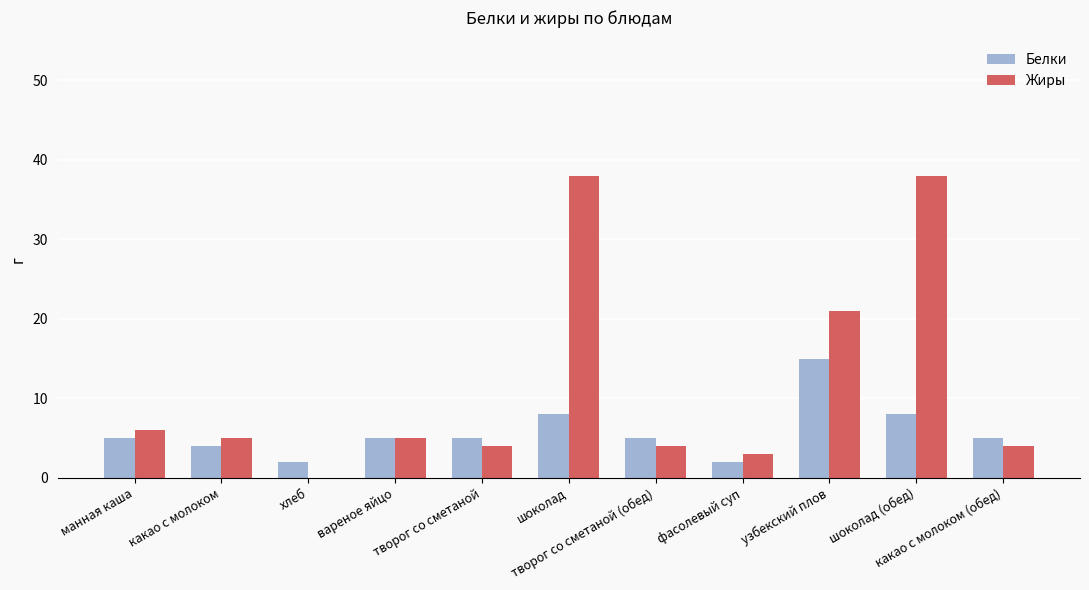

Is it true that Жиры equals 4 at творог со сметаной?

True